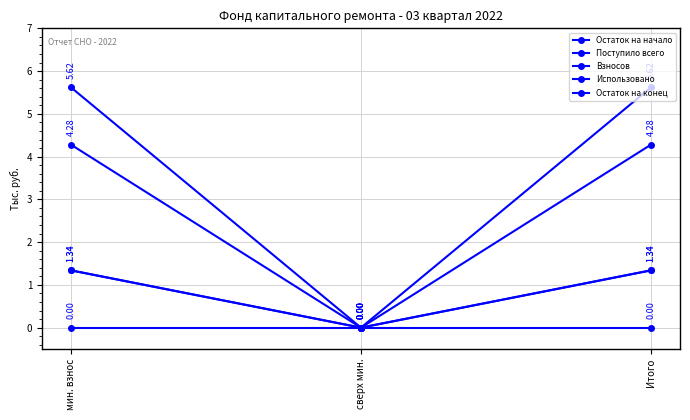

Is the value of Использовано at сверх мин. greater than the value of Взносов at сверх мин.?

No